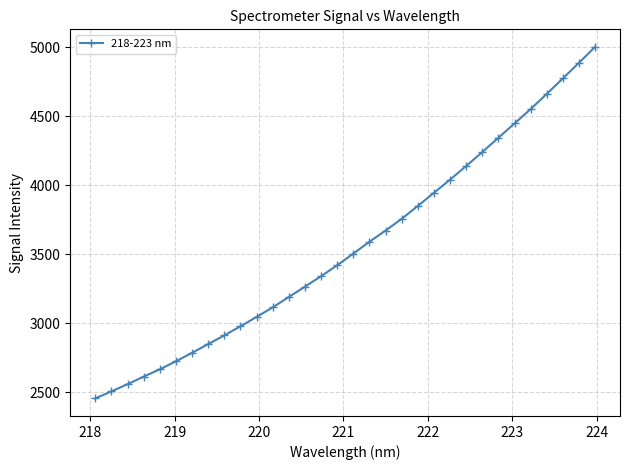

What is the value of the 8th point from the left?

2849.1